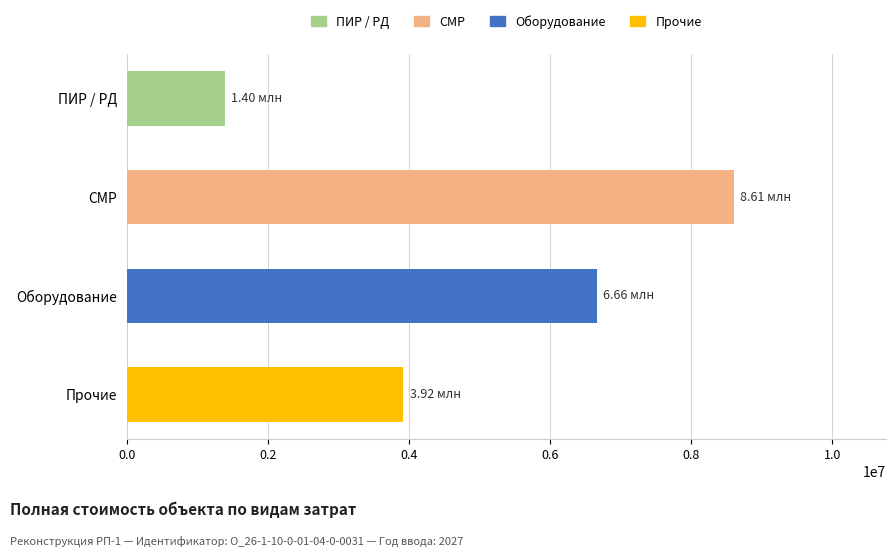

List the series in order of their peak value, lowest first.

ПИР / РД, Прочие, Оборудование, СМР